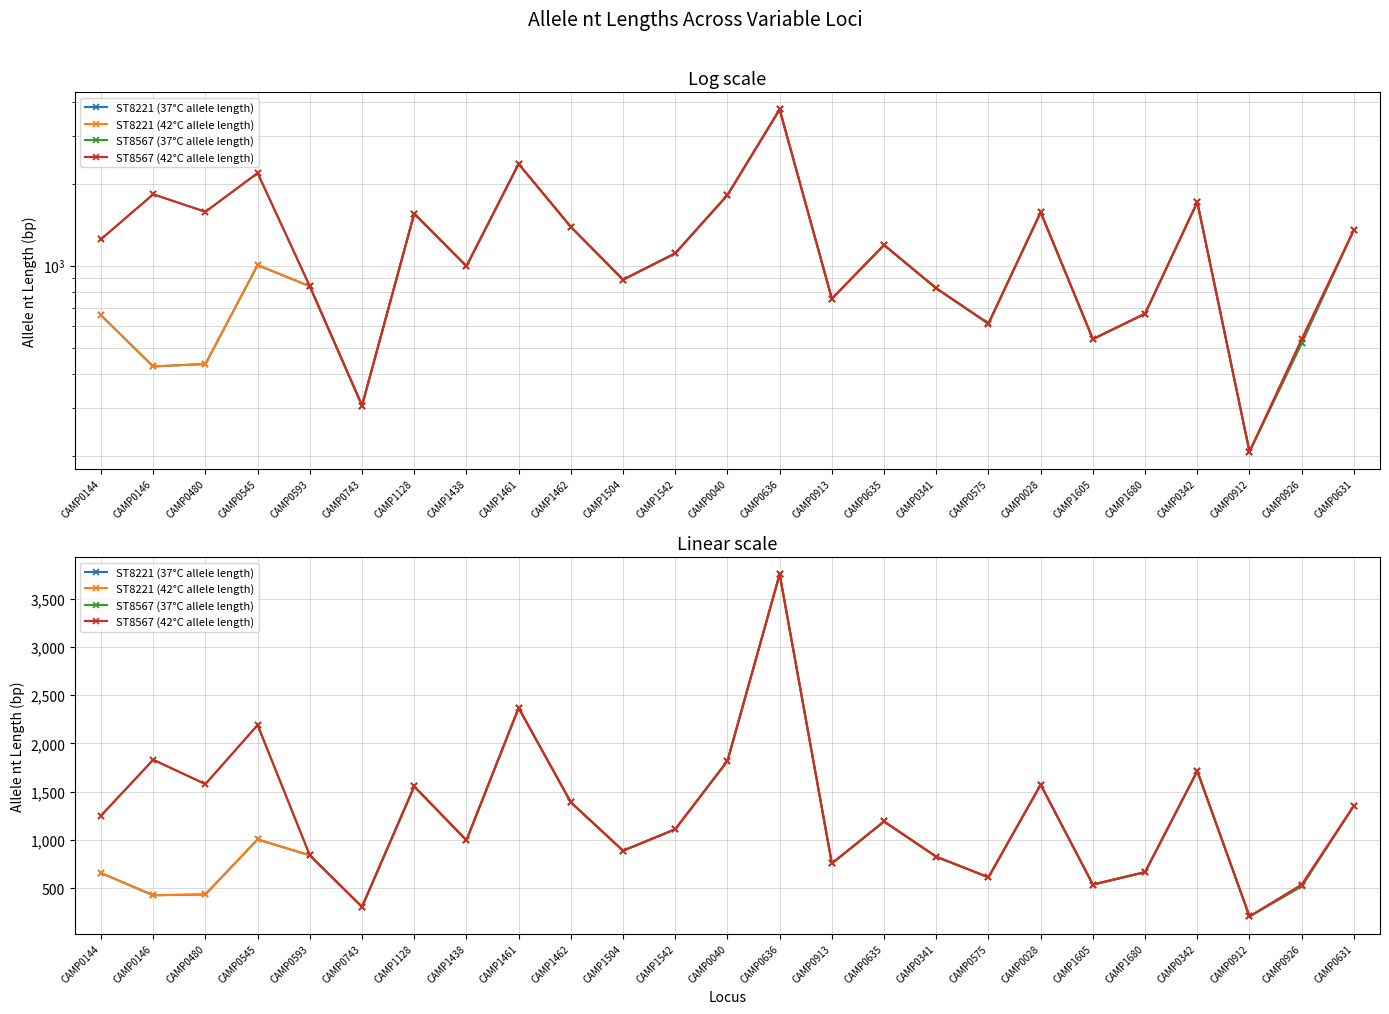

Which series has the widest spread of values?

ST8221 (37°C allele length)